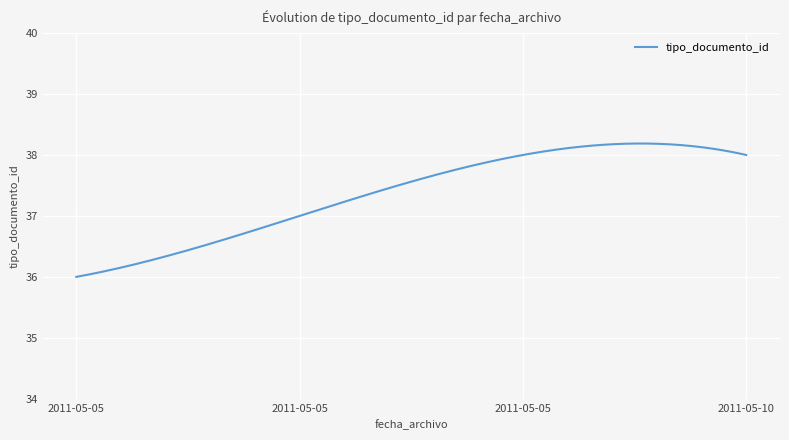

What is the minimum value shown in the chart?

36.0